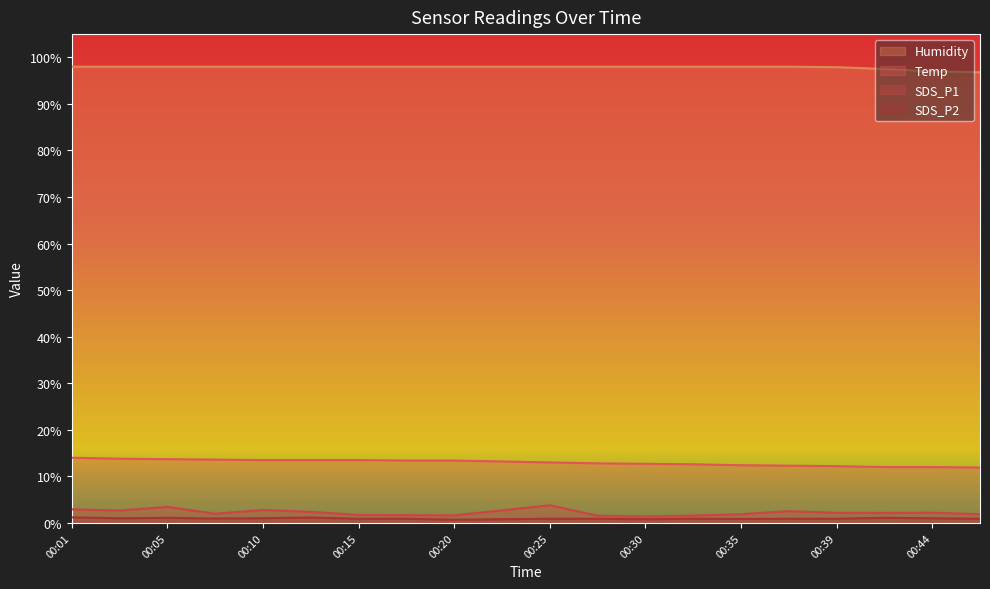

At which label does Temp first exceed 13?

00:01